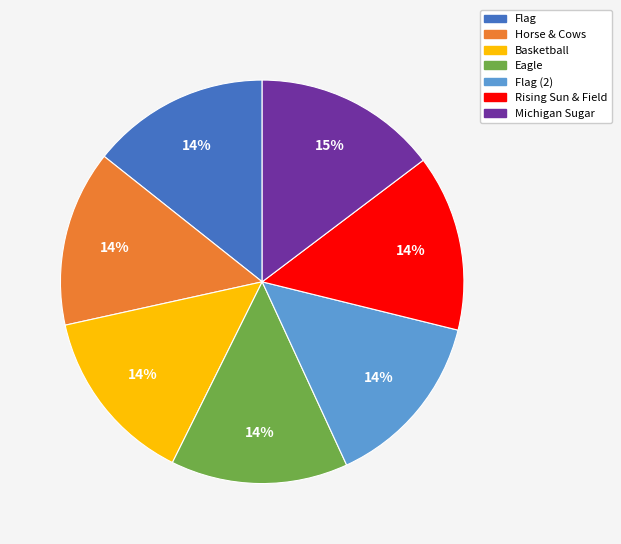

The Flag (2) slice represents 29% of the pie. True or false?

False